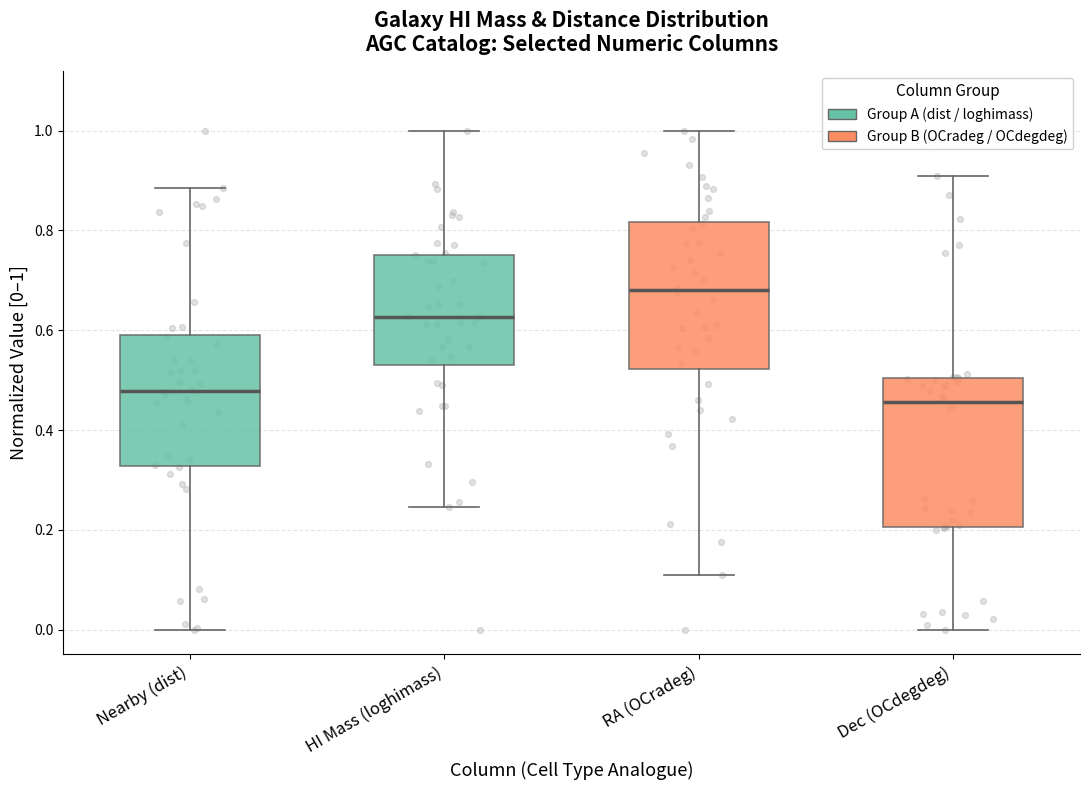

Which box's median line is the highest?

RA (OCradeg)